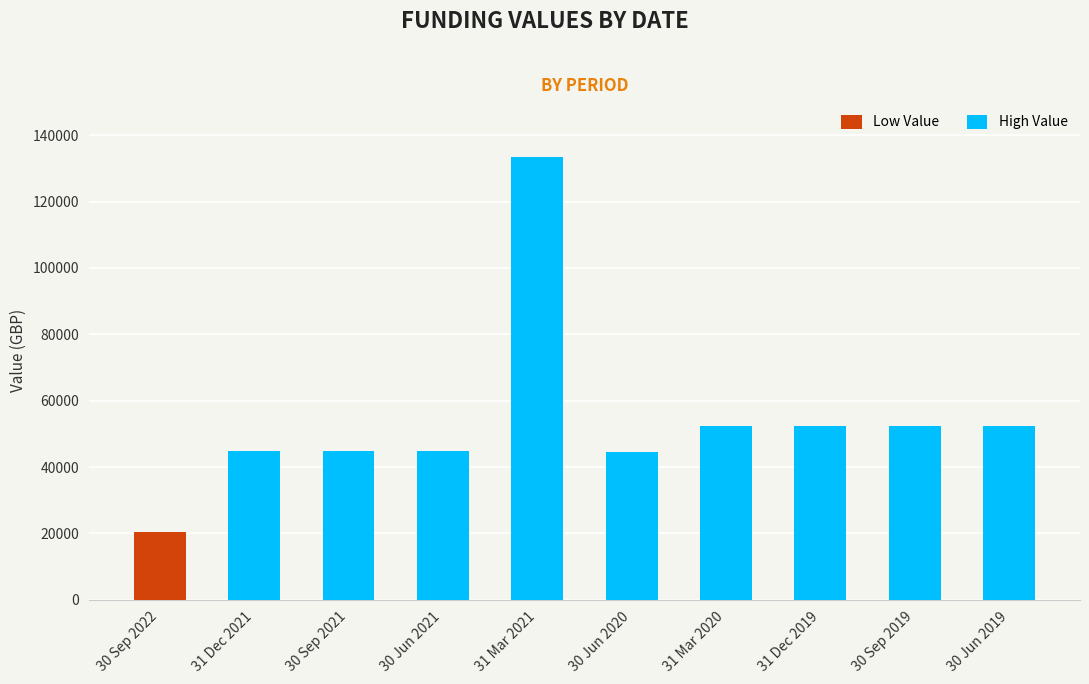

What is the difference between the maximum and minimum values?

112945.8